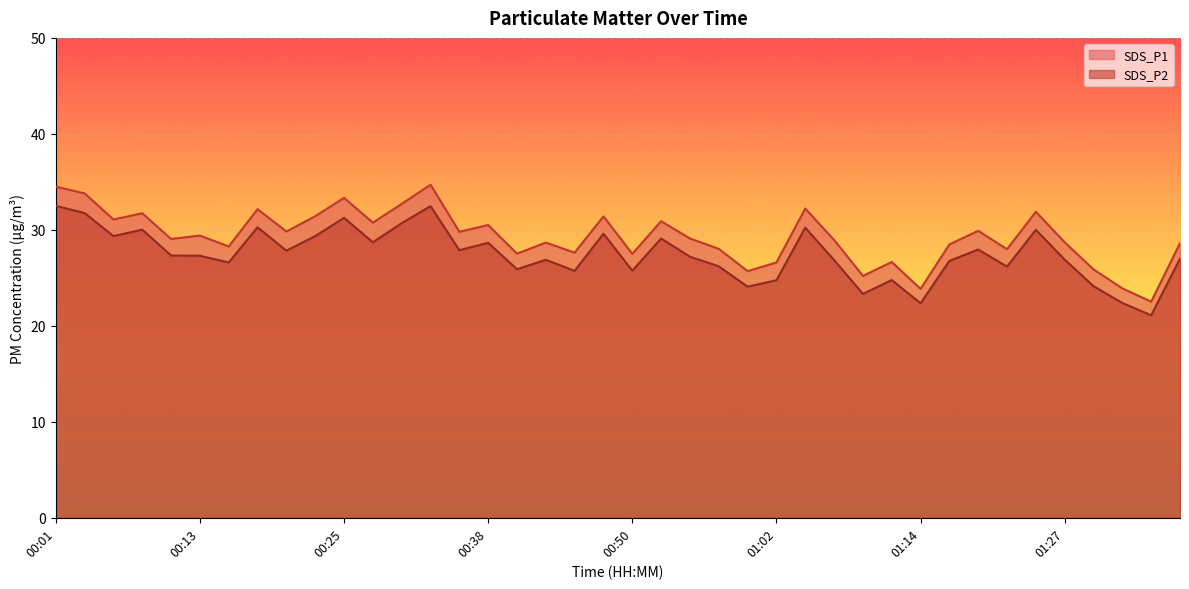

True or false: SDS_P1 and SDS_P2 intersect in this chart.

False